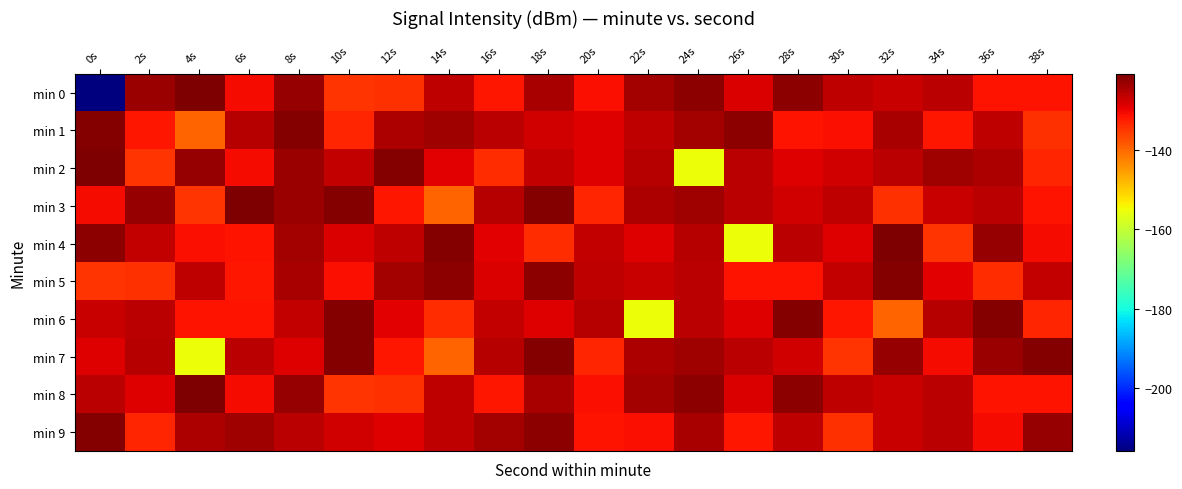

Which category has the highest value across all series?

4s